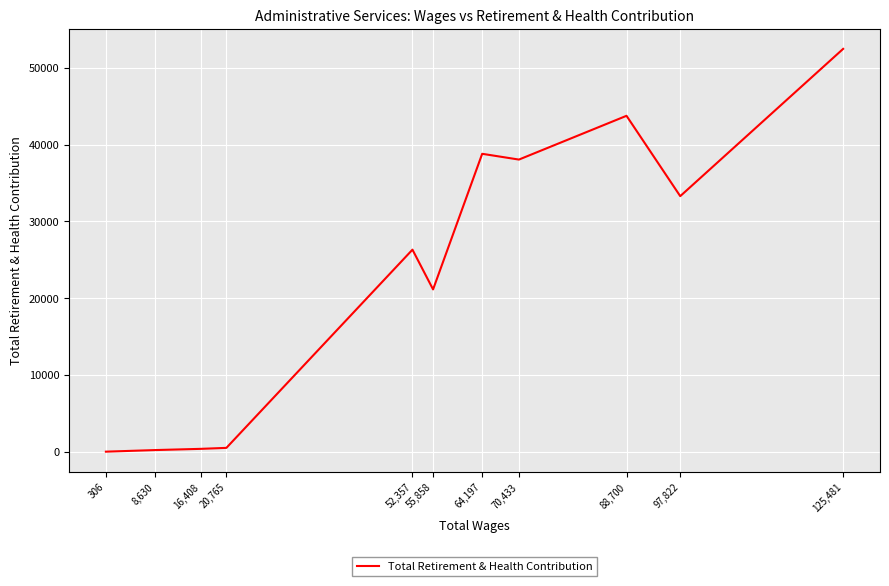

What is the difference between the values at 20,765 and 16,408?

128